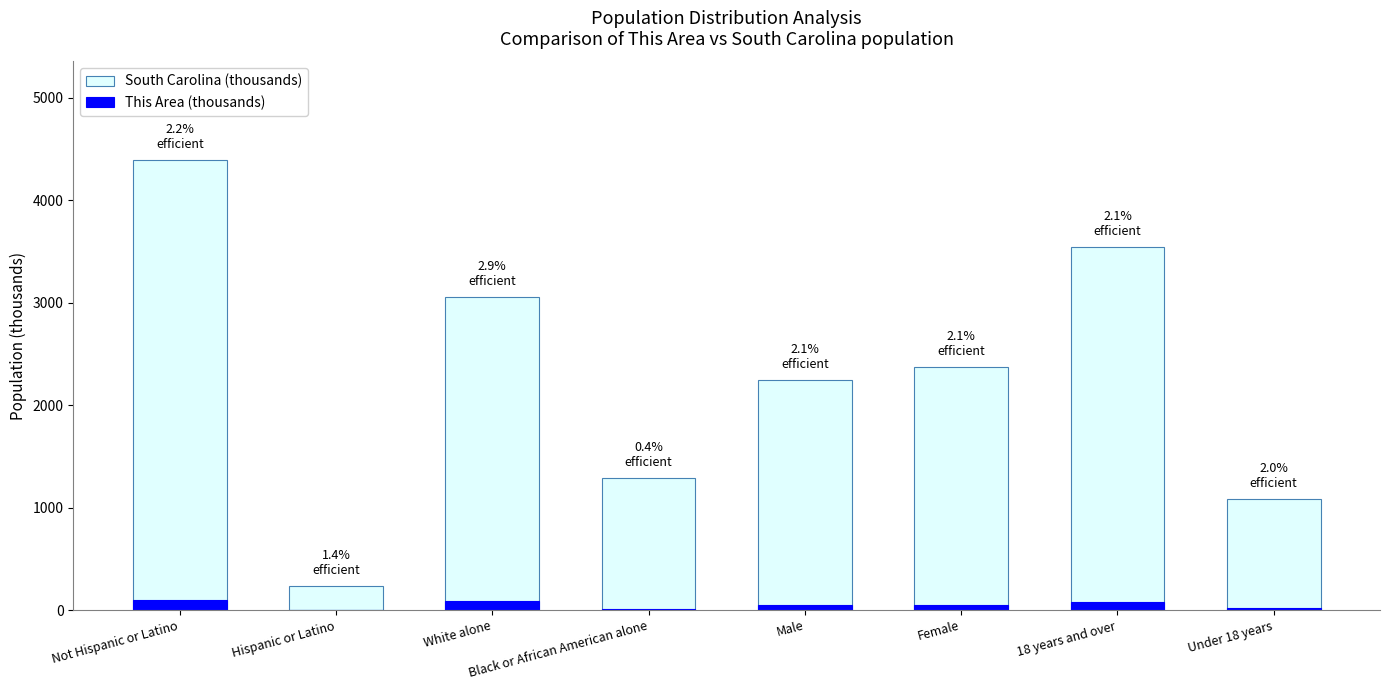

What is the label of the 1st bar from the right?

Under 18 years